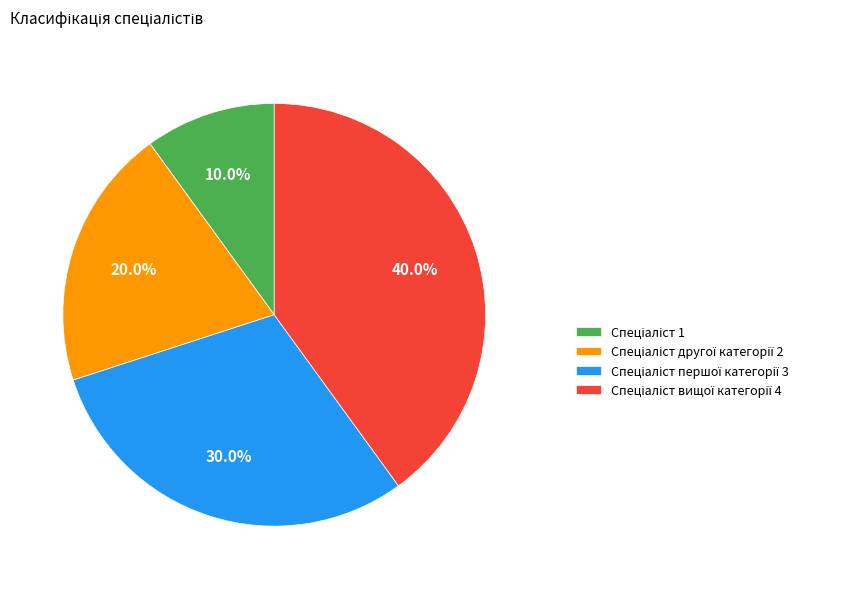

Is there a majority slice in this chart?

No